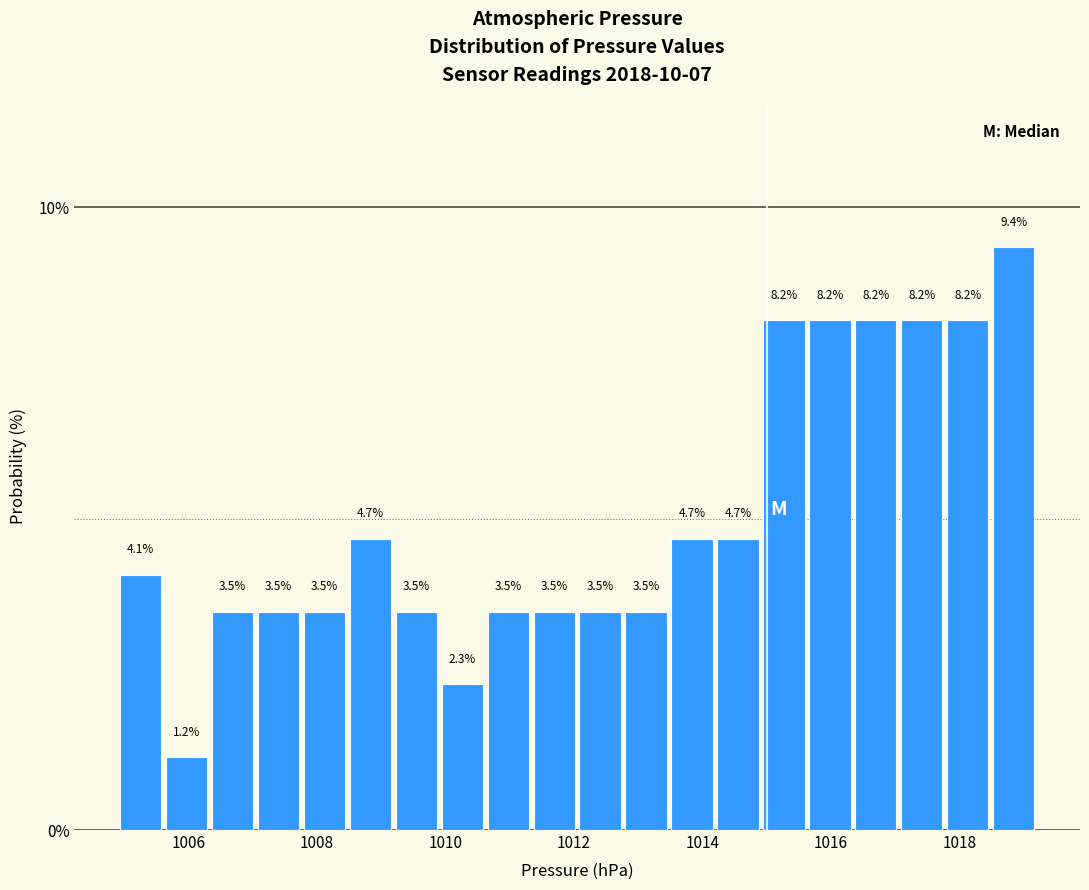

Around what value on the x-axis is the tallest bar? Give the approximate position of its centre, as read against the axis.

1018.8